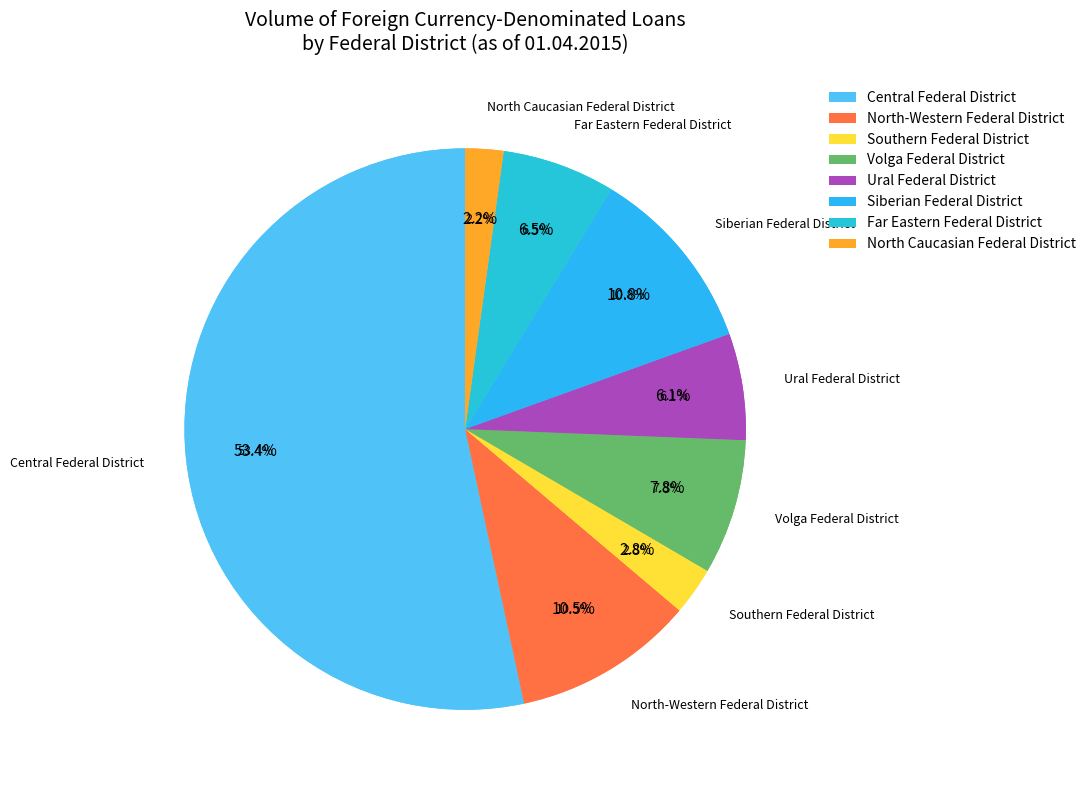

To the nearest percent, what portion does Central Federal District represent?

53%